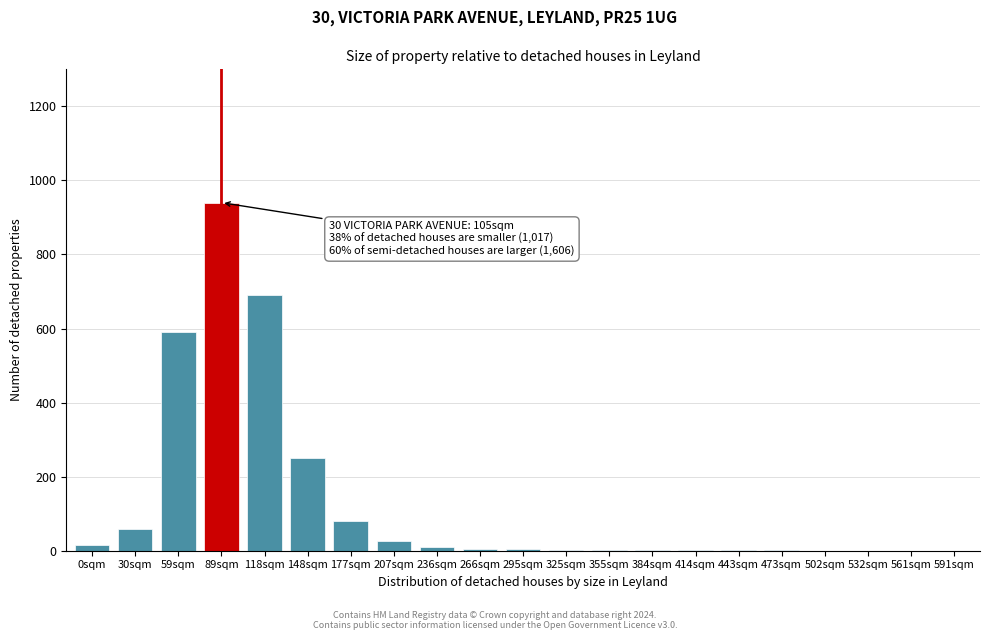

What is the greatest value displayed?

940